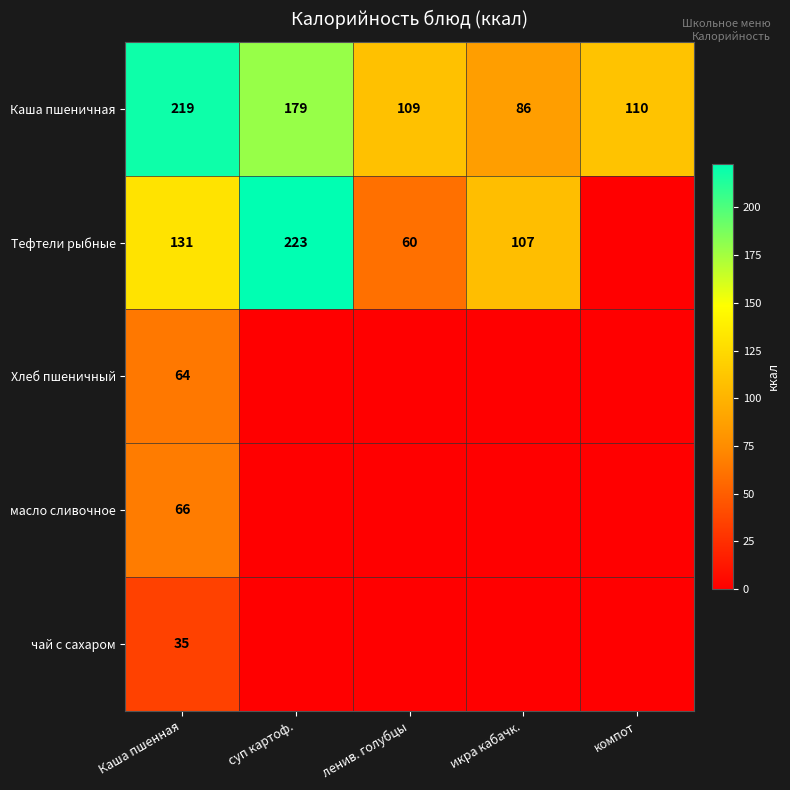

Is it true that Тефтели рыбные equals 341 at суп картоф.?

False